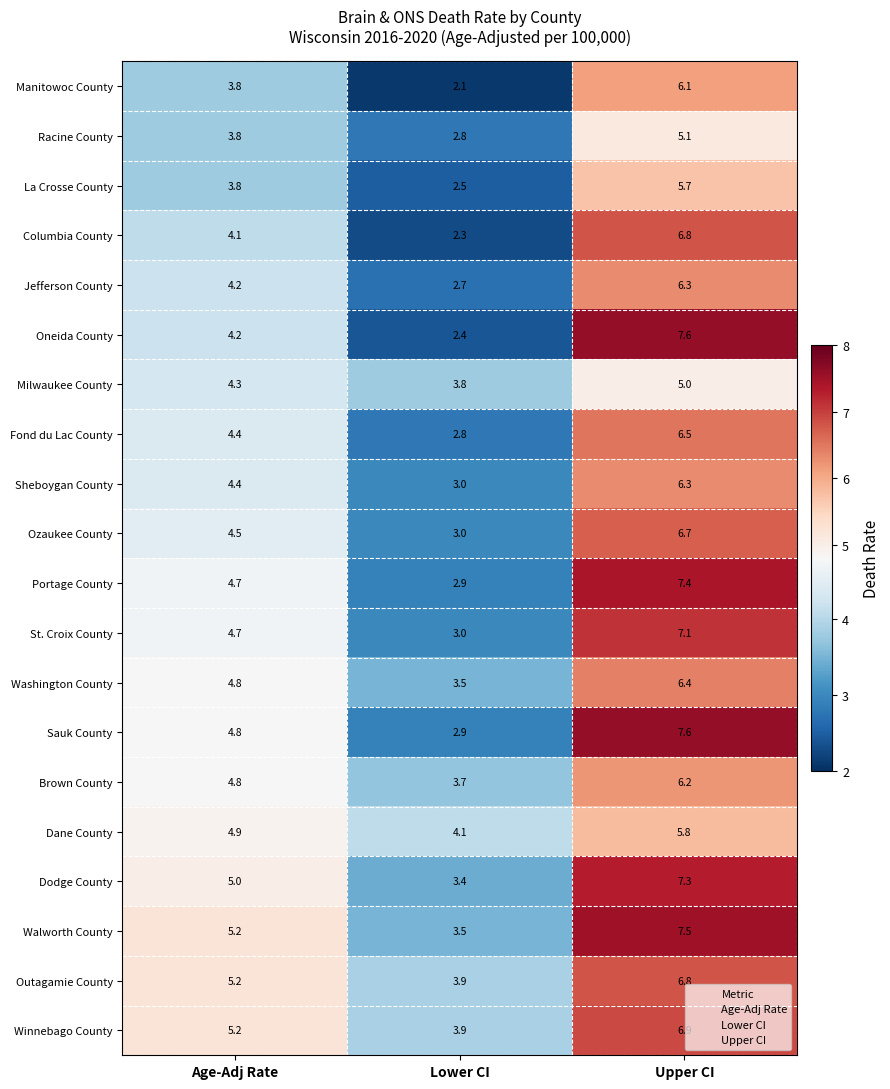

What is the spread (max minus min) of values at Lower CI?

2.0